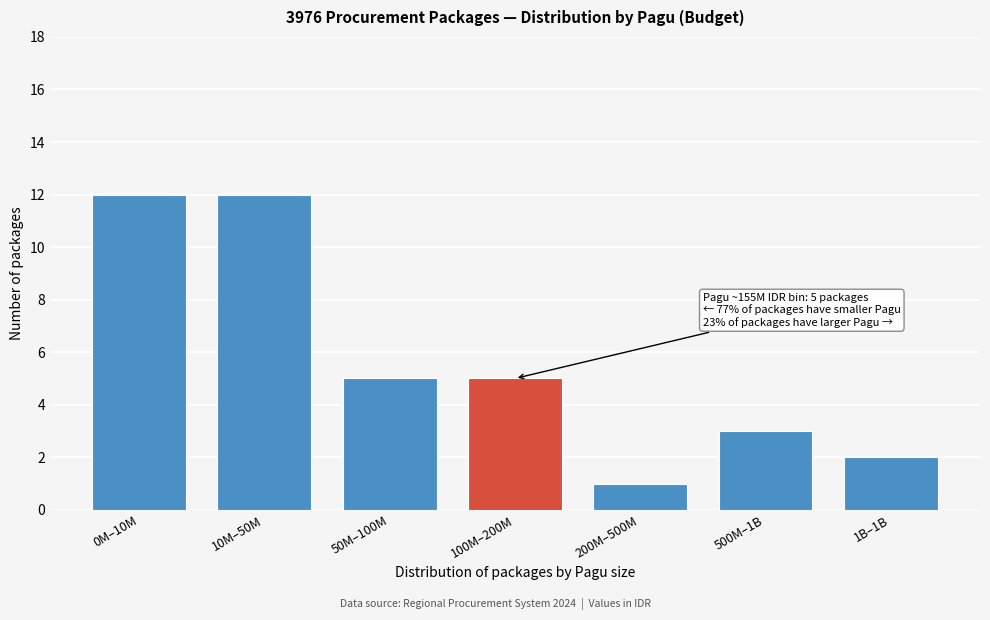

Reading right to left, what are all the values shown in this chart?

1B–1B=2	500M–1B=3	200M–500M=1	100M–200M=5	50M–100M=5	10M–50M=12	0M–10M=12